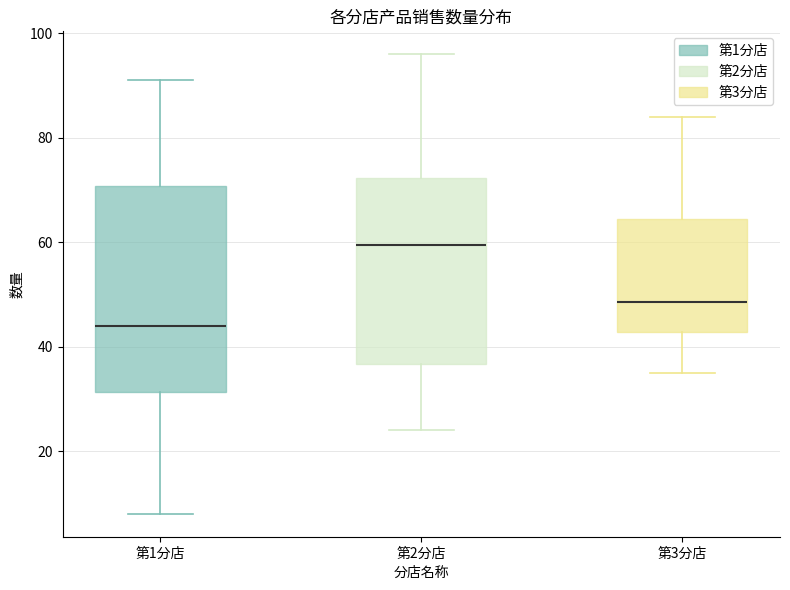

Reading left to right, read every box against the y-axis: the position of its median line, the range the box covers, and the ends of its whiskers. The values are not printed on the chart, so give them approximately, as read against the axis.

第1分店: median 44, box 32 to 70, whiskers 8 to 92
第2分店: median 60, box 36 to 72, whiskers 24 to 96
第3分店: median 48, box 42 to 64, whiskers 36 to 84